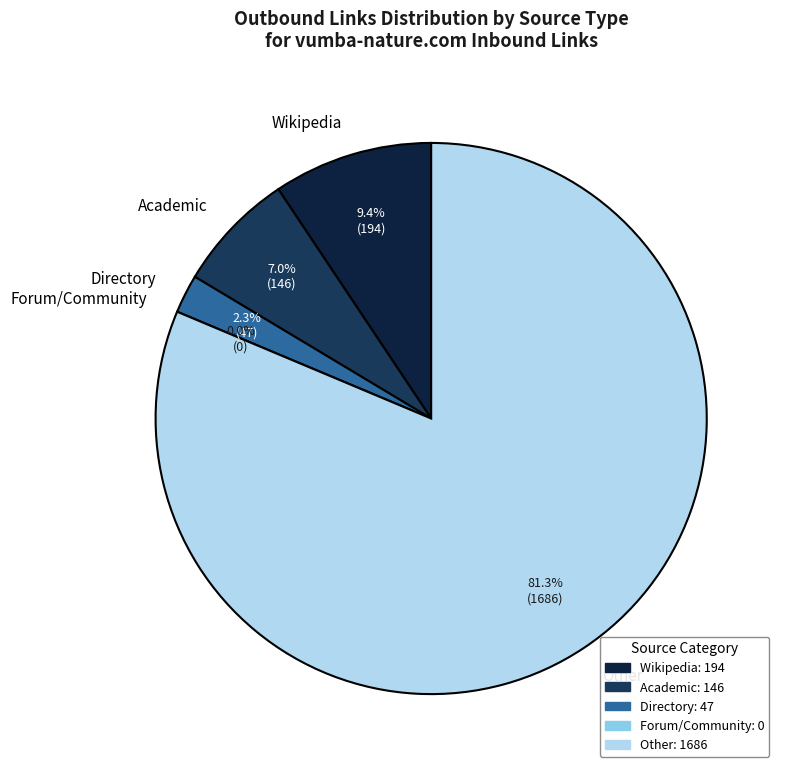

The lookformedical.com slice represents 1% of the pie. True or false?

False